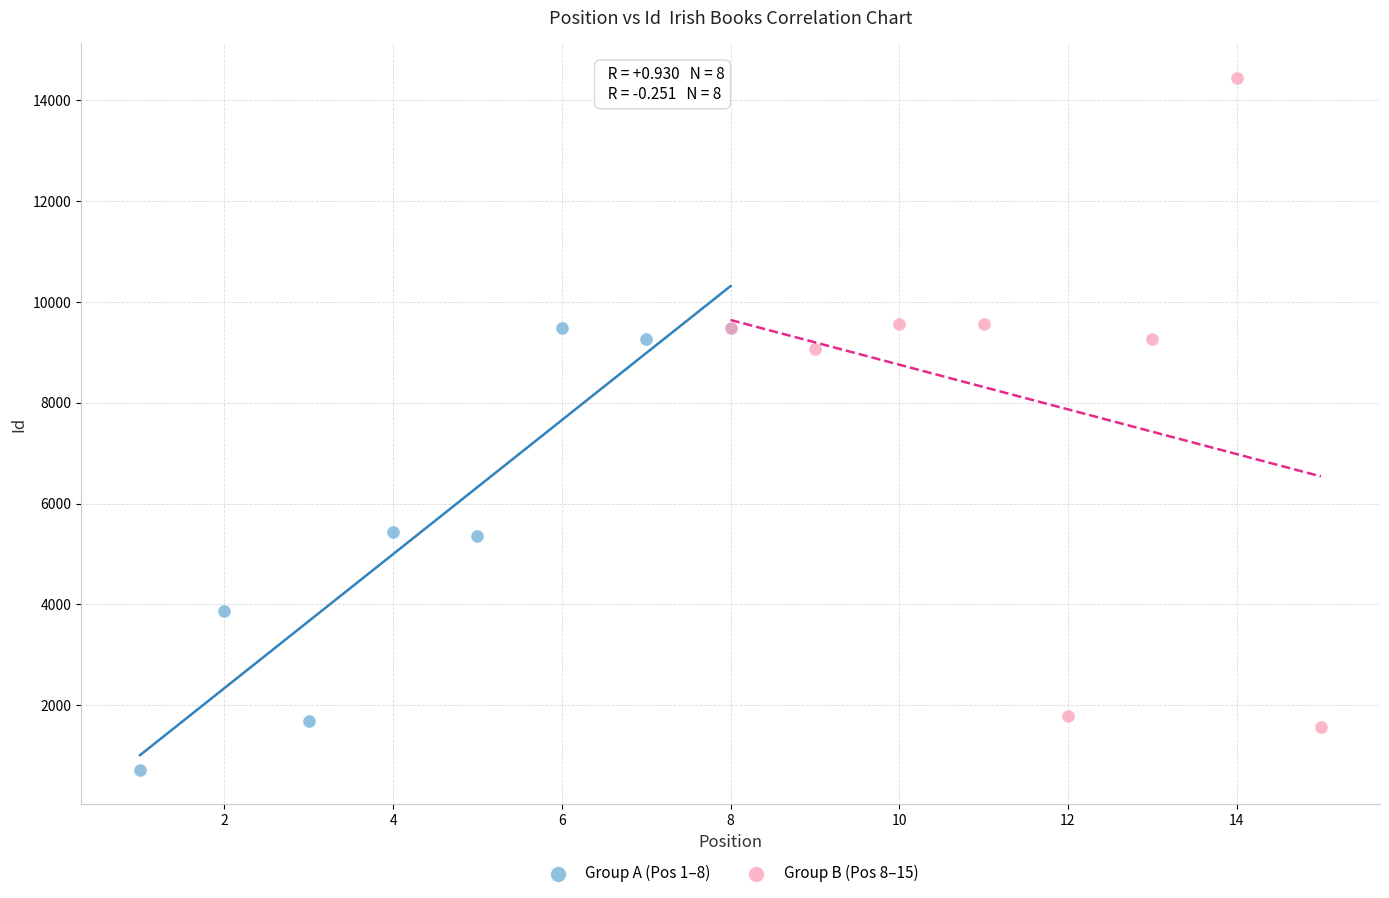

Which series contains the highest Y value?

Group B (Pos 8–15)